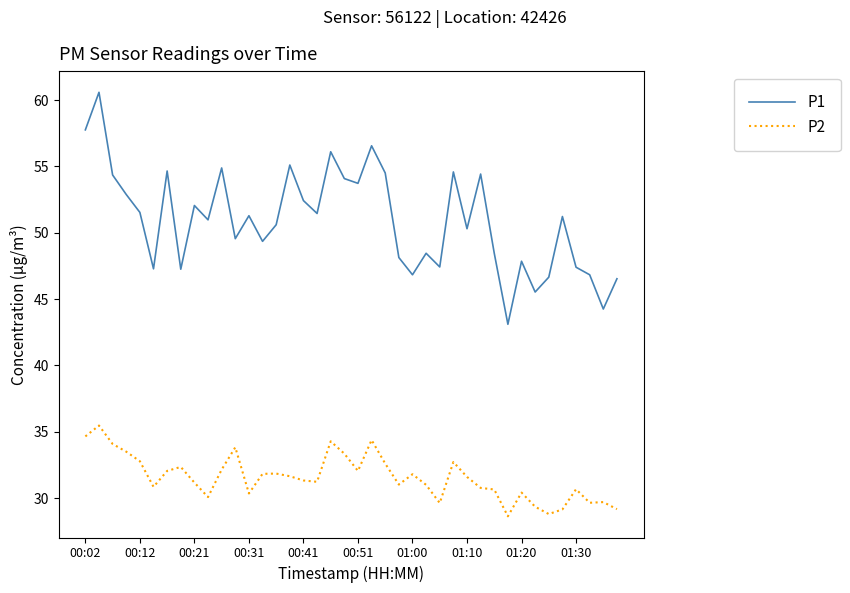

What is the smallest value displayed?

28.6